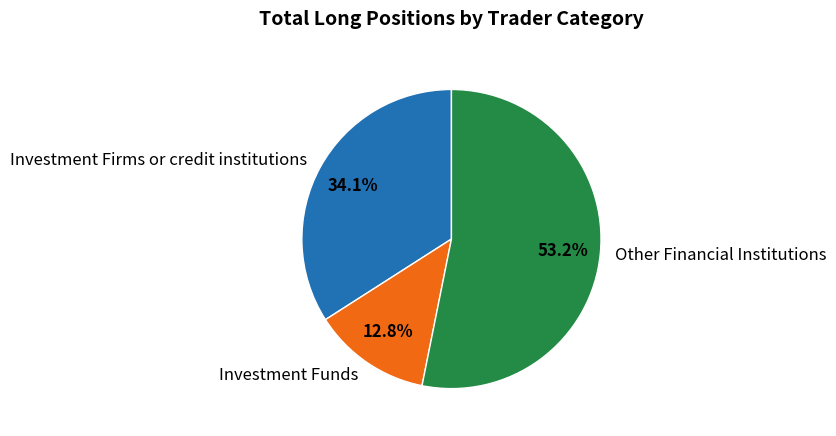

Which has a higher value, Other Financial Institutions or Investment Funds?

Other Financial Institutions